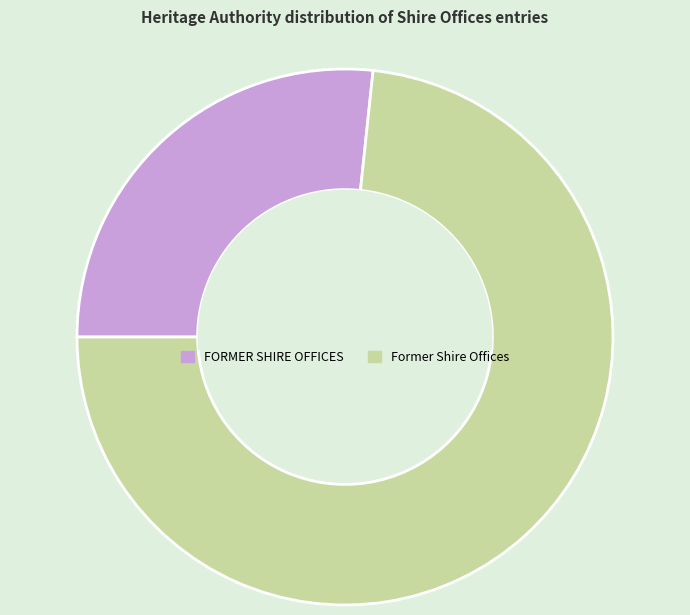

Combined, do Former Shire Offices and FORMER SHIRE OFFICES account for over 50%?

Yes